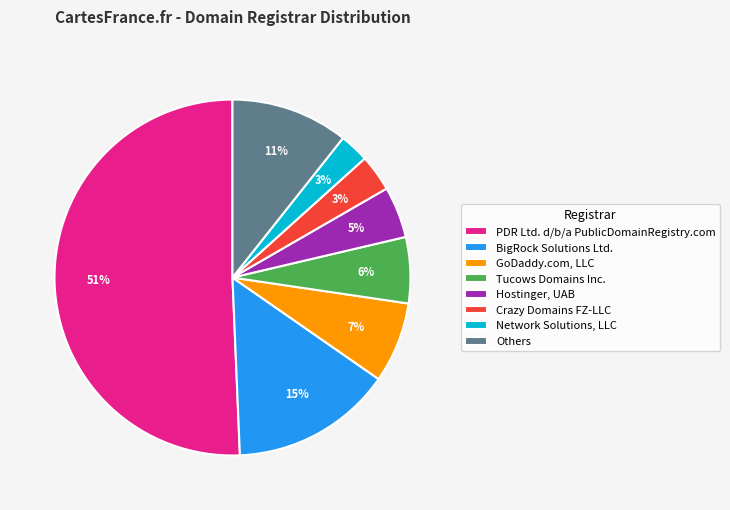

To the nearest percent, what is the difference between the largest and smallest slice percentages?

48%